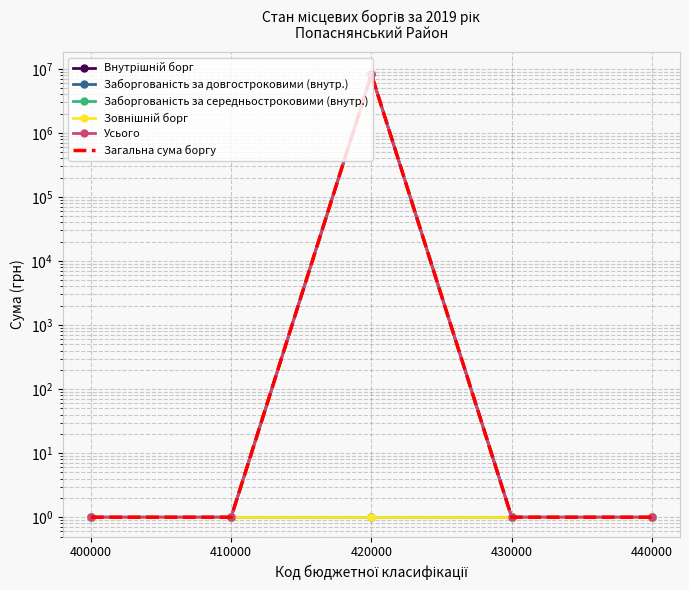

How many series are shown in this chart?

6